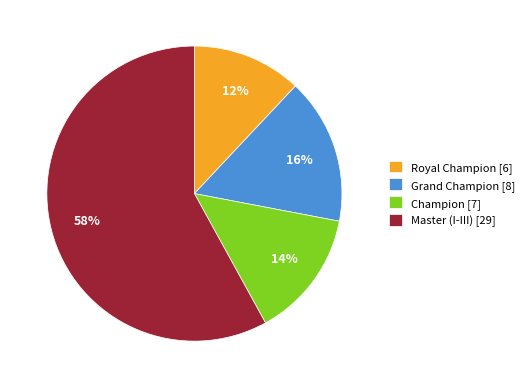

To the nearest percent, what percentage of the pie is Champion [7]?

14%